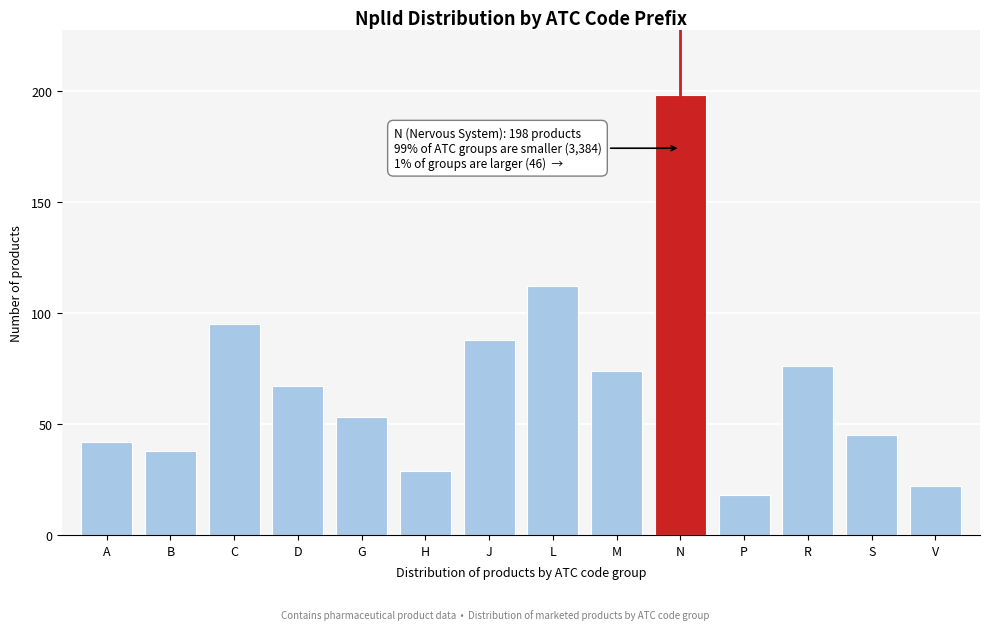

Reading left to right, extract all data points from this chart.

A=42	B=38	C=95	D=67	G=53	H=29	J=88	L=112	M=74	N=198	P=18	R=76	S=45	V=22